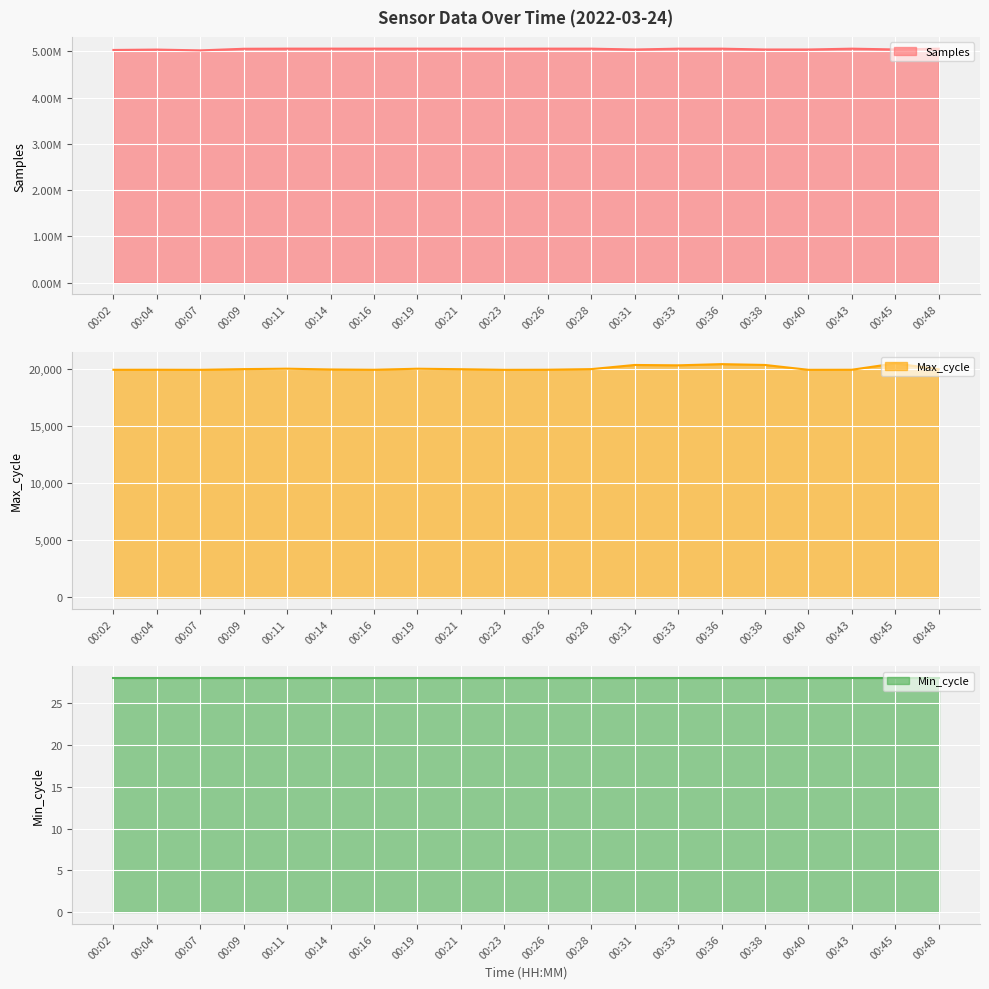

What is the difference between the maximum and minimum values in the Samples series?

38126